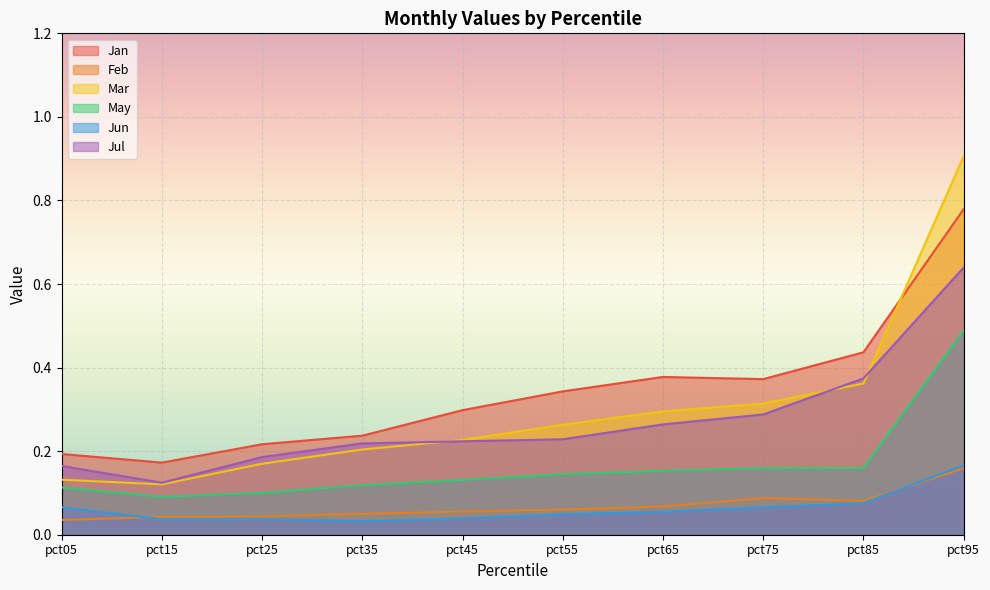

True or false: Jul and Jun intersect in this chart.

False